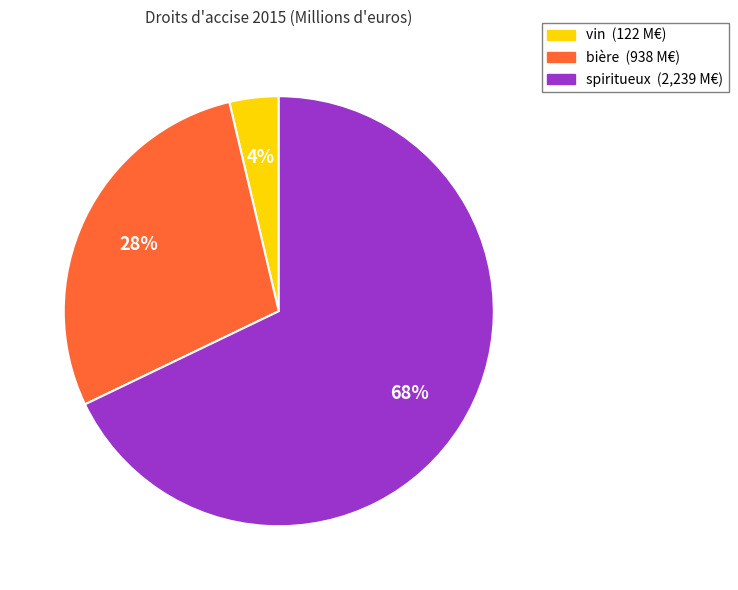

Do spiritueux and bière together represent more than half of the pie?

Yes